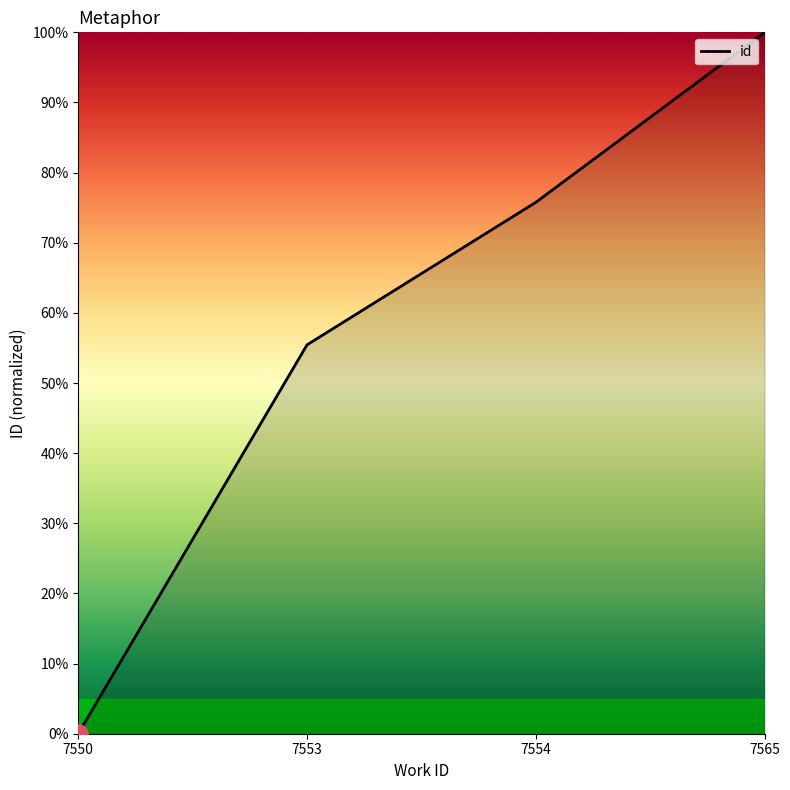

What is the difference between the values at 7550 and 7553?

55.4